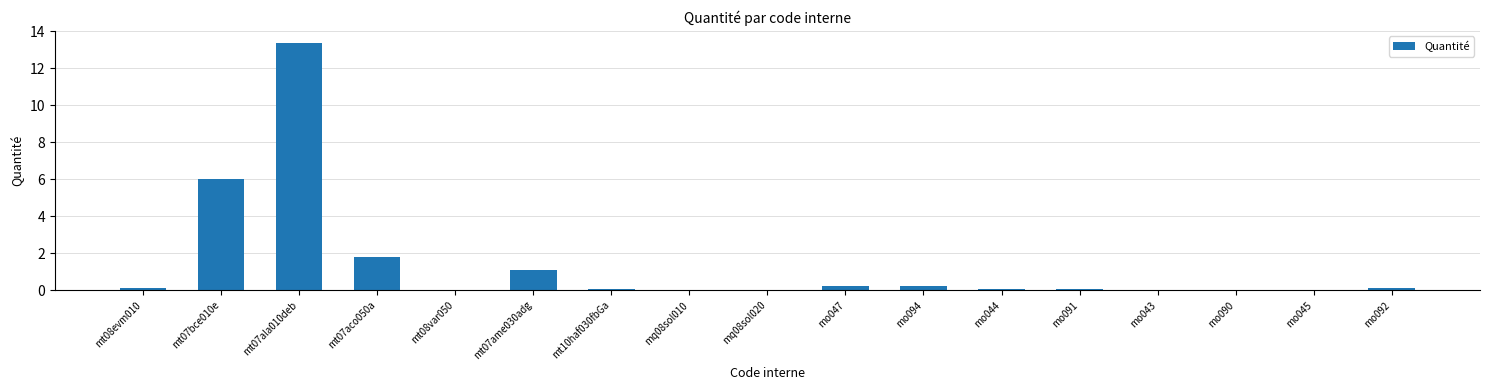

Which label corresponds to the largest value in the chart?

mt07ala010deb